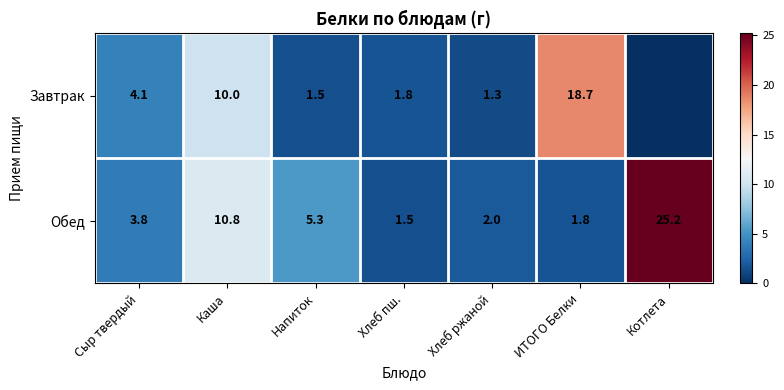

What is the spread (max minus min) of values at Хлеб ржаной?

0.7